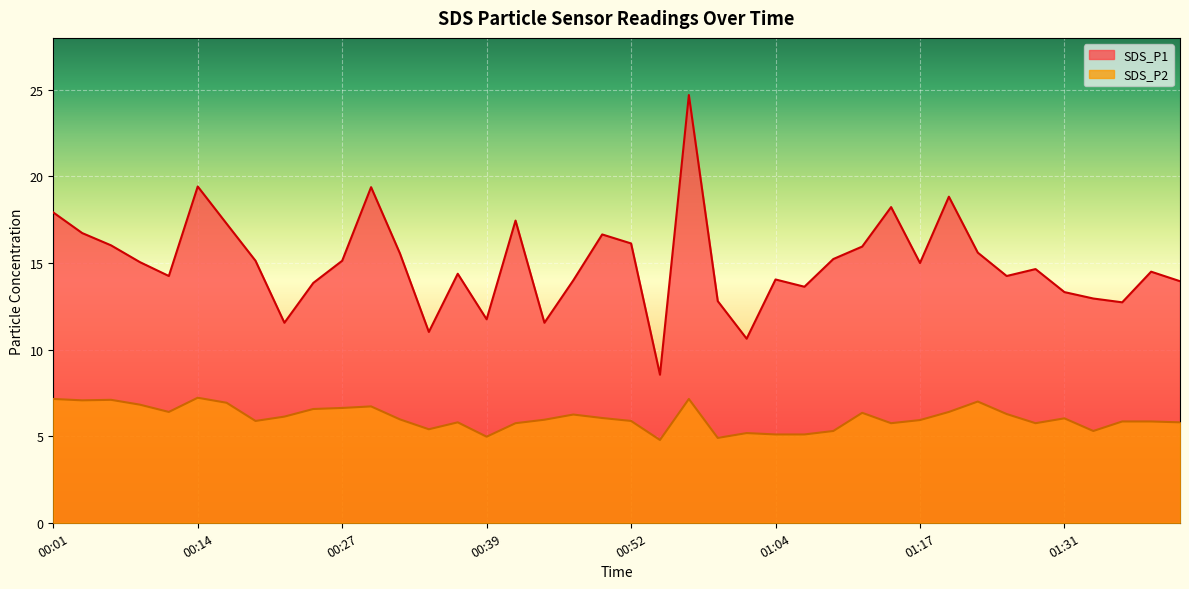

How many lines are shown in the chart?

2